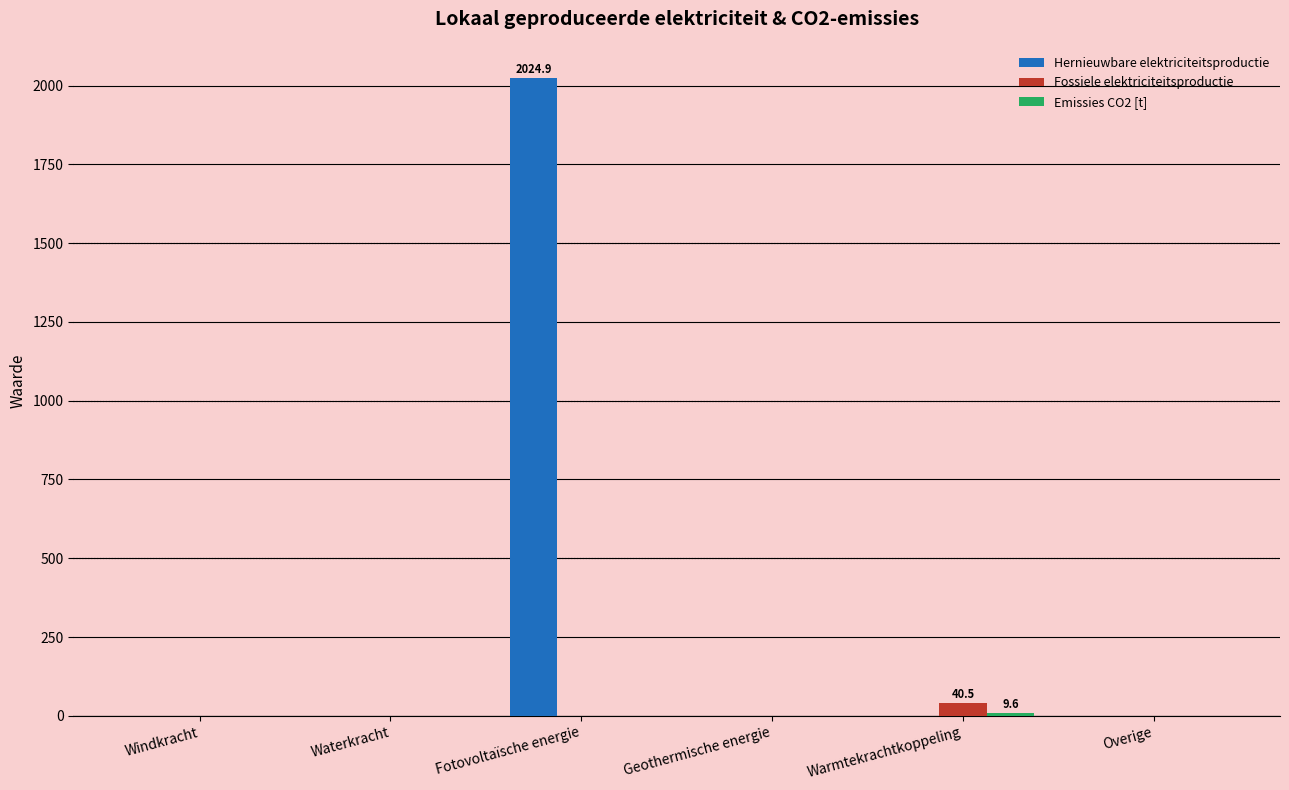

True or false: Fossiele elektriciteitsproductie has a value of 0.0 at Fotovoltaïsche energie.

True